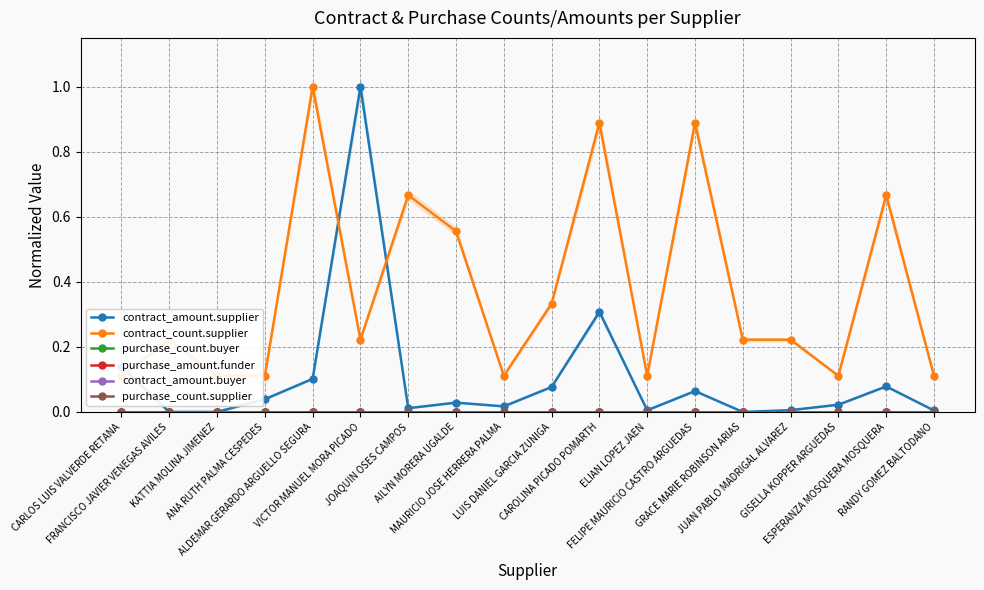

Reading right to left, transcribe all the data shown in this chart.

contract_amount.supplier: 0.0	0.1	0.0	0.0	0.0	0.1	0.0	0.3	0.1	0.0	0.0	0.0	1.0	0.1	0.0	0.0	0.0	0.1
contract_count.supplier: 0.1	0.7	0.1	0.2	0.2	0.9	0.1	0.9	0.3	0.1	0.6	0.7	0.2	1.0	0.1	0.1	0.2	0.1
purchase_count.buyer: 0.0	0.0	0.0	0.0	0.0	0.0	0.0	0.0	0.0	0.0	0.0	0.0	0.0	0.0	0.0	0.0	0.0	0.0
purchase_amount.funder: 0.0	0.0	0.0	0.0	0.0	0.0	0.0	0.0	0.0	0.0	0.0	0.0	0.0	0.0	0.0	0.0	0.0	0.0
contract_amount.buyer: 0.0	0.0	0.0	0.0	0.0	0.0	0.0	0.0	0.0	0.0	0.0	0.0	0.0	0.0	0.0	0.0	0.0	0.0
purchase_count.supplier: 0.0	0.0	0.0	0.0	0.0	0.0	0.0	0.0	0.0	0.0	0.0	0.0	0.0	0.0	0.0	0.0	0.0	0.0